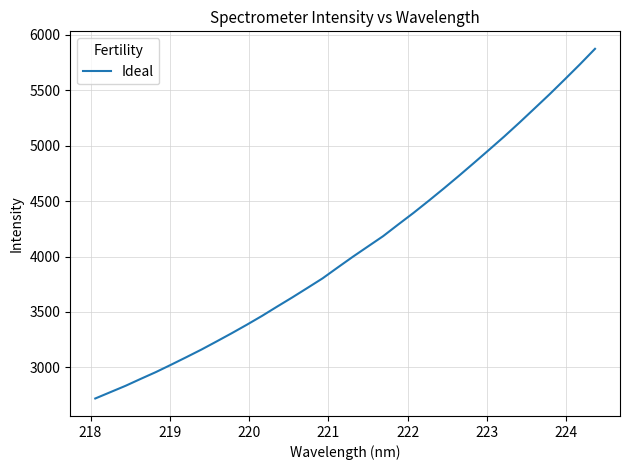

What is the minimum value shown in the chart?

2720.2